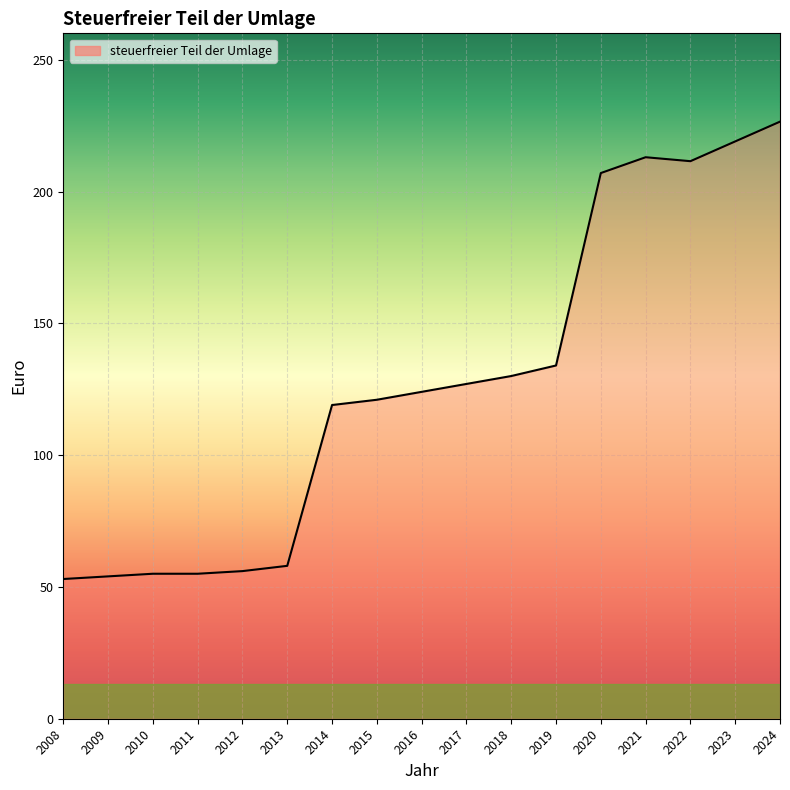

What is the change in value from 2013 to 2020?

+149.0